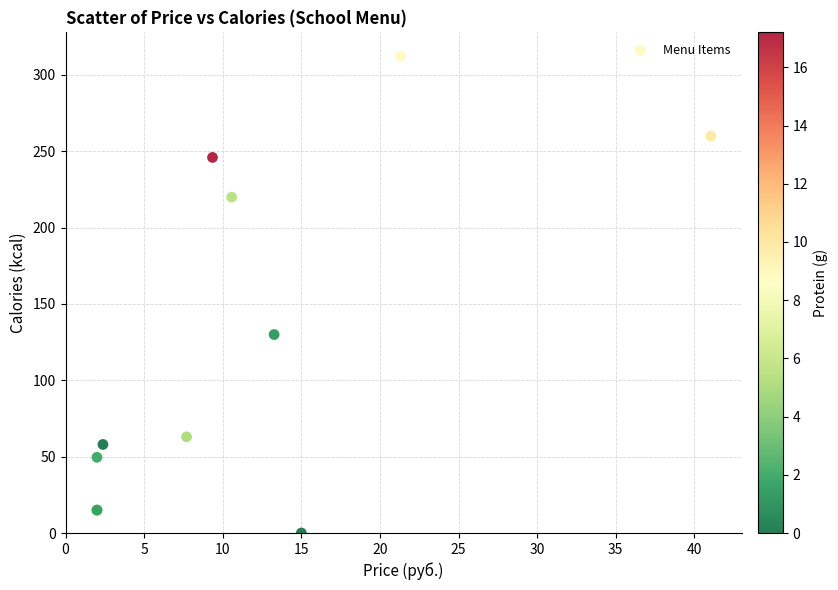

What Y value in the scatter plot is closest to 156?

130.0